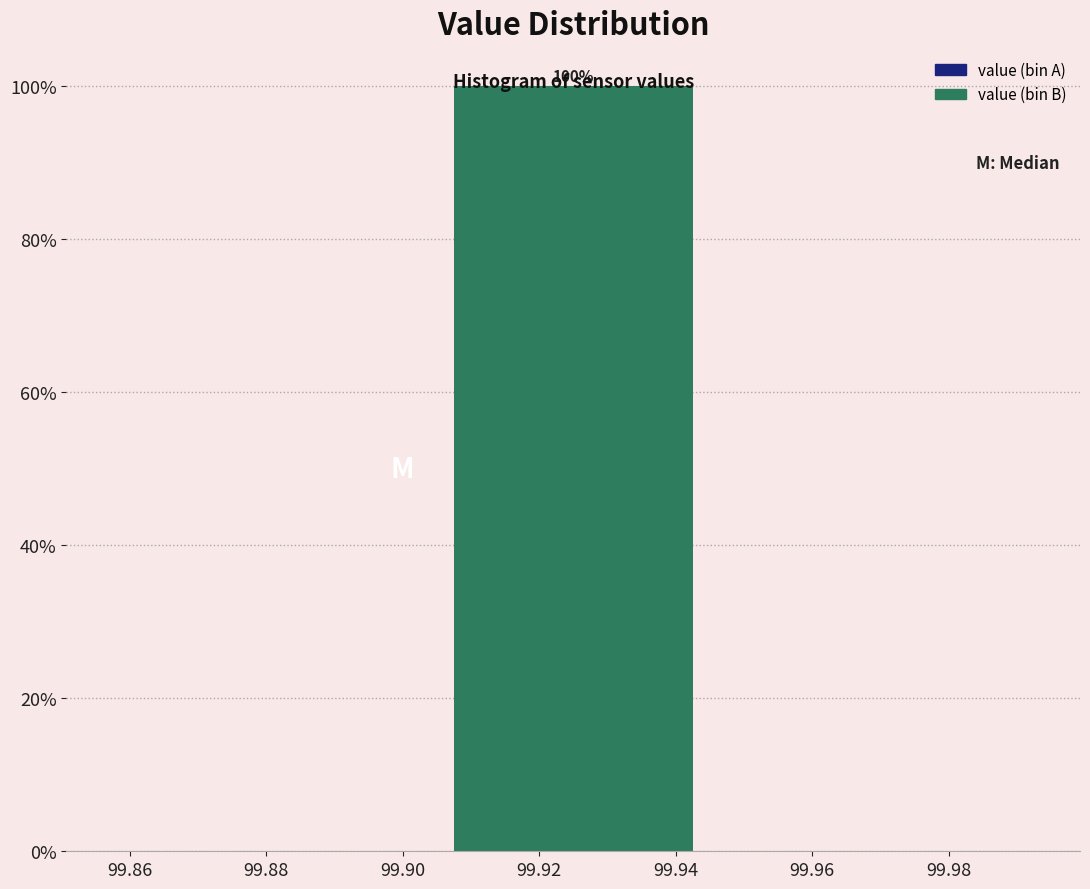

Which range on the x-axis has the tallest bar?

99.90 to 99.95